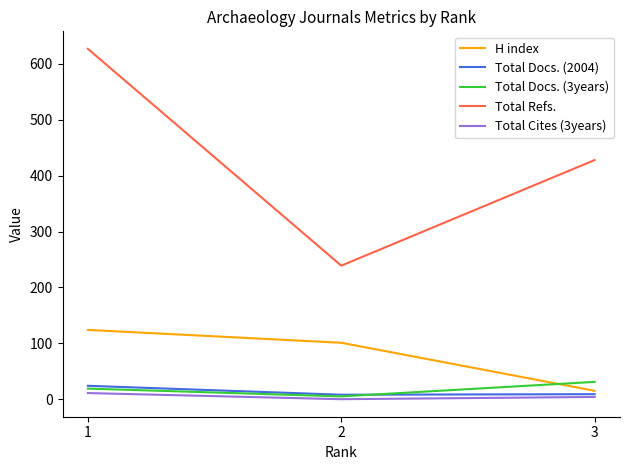

True or false: Total Docs. (3years) has a value of 9 at 3.

False